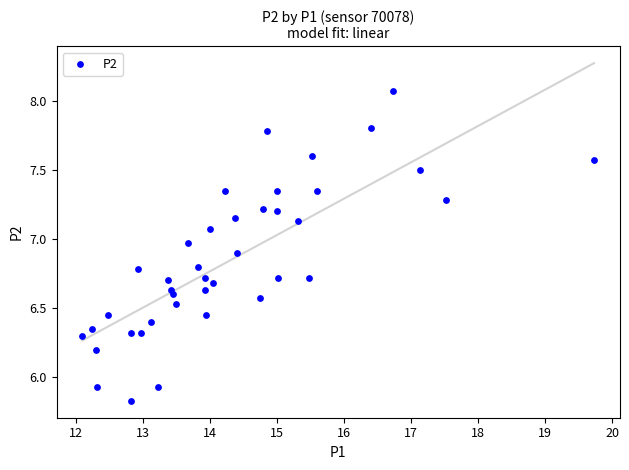

What is the range of Y values (max minus min)?

2.2